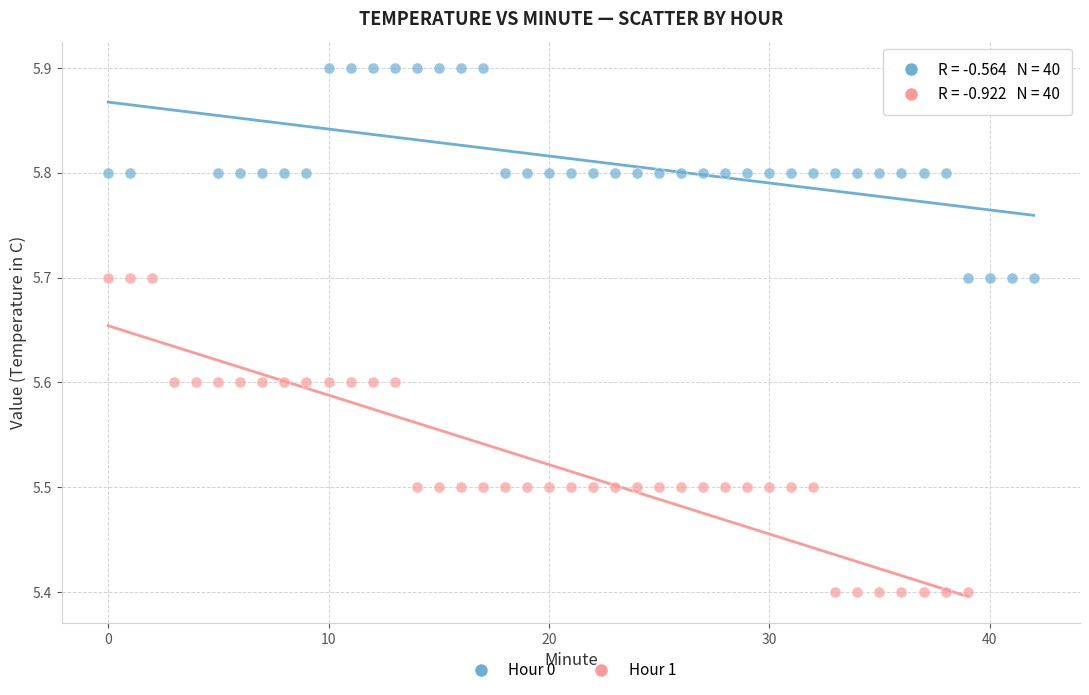

Which series contains the highest Y value?

Hour 0